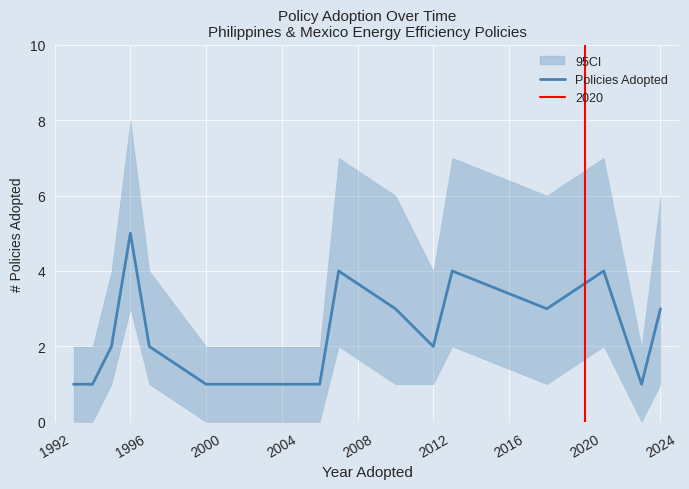

True or false: there are more than 0 points higher than both neighbors.

True